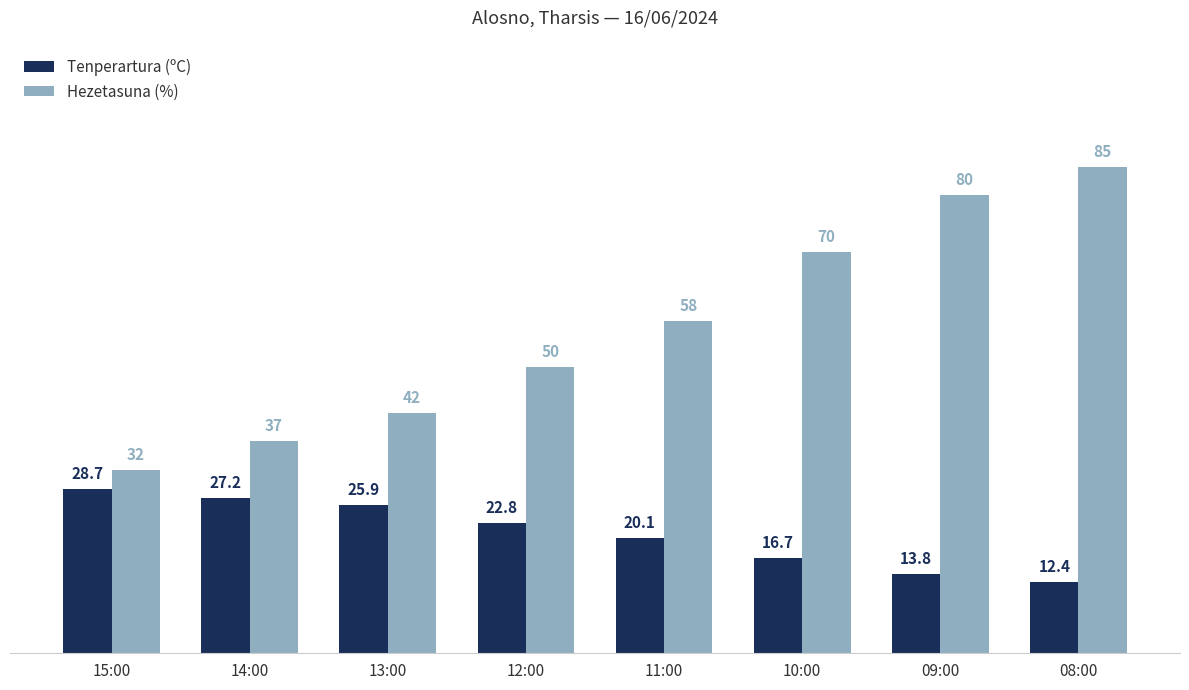

At which category is the sum across all series the highest?

08:00